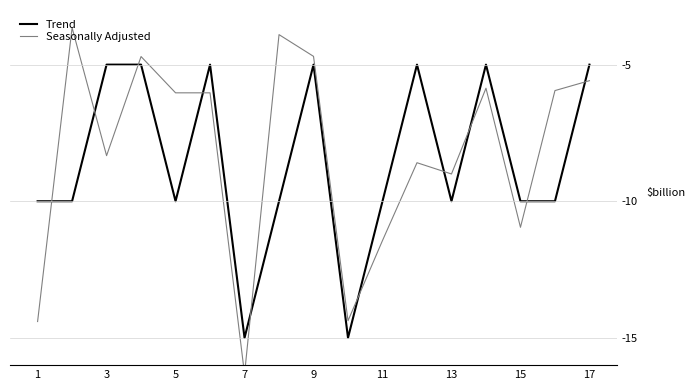

The Trend series shows -9 at 3. True or false?

False